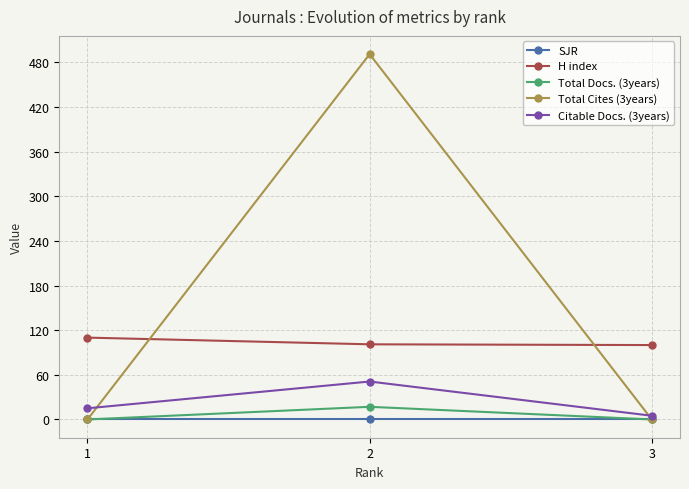

Is the value of H index at 1 greater than the value of Total Docs. (3years) at 3?

Yes